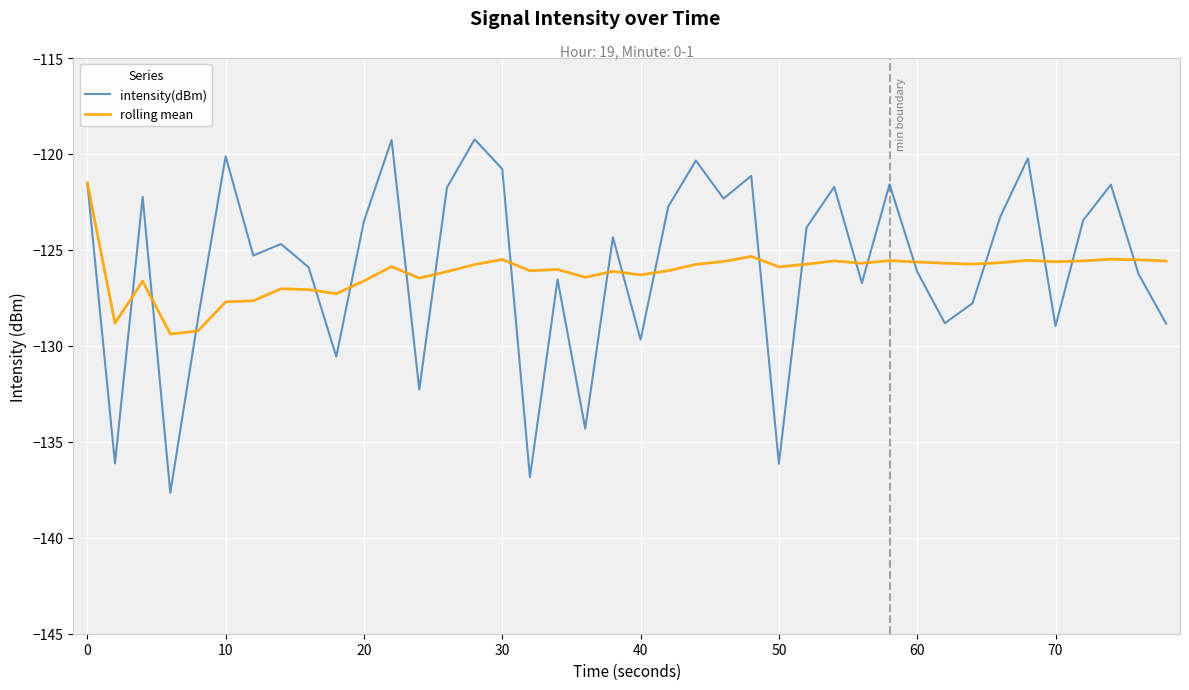

List the series in order of their peak value, lowest first.

rolling mean, intensity(dBm)